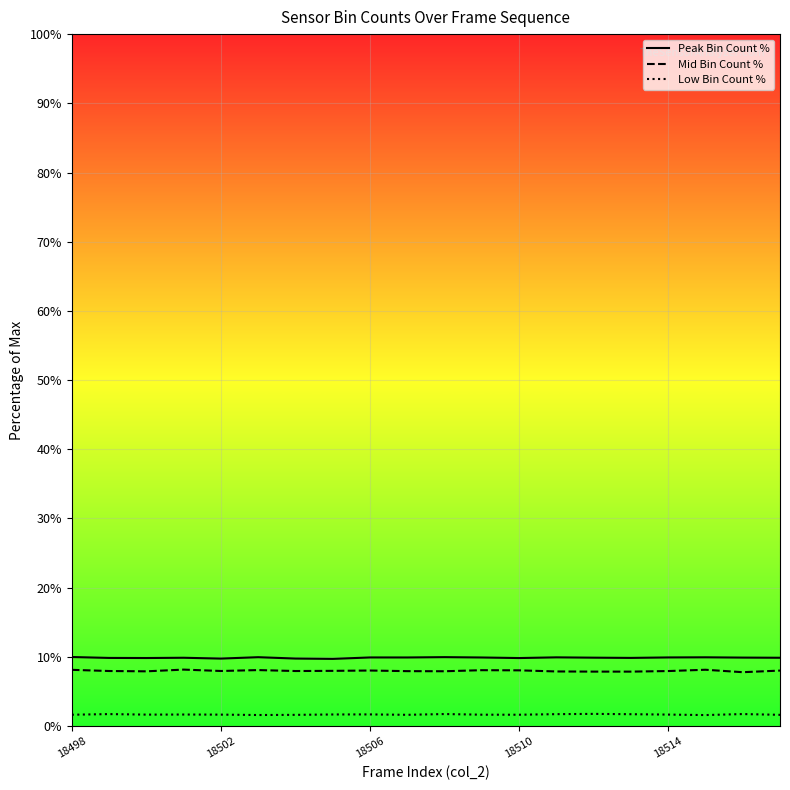

Reading left to right, list all the values displayed in this chart.

Peak Bin Count %: 10.0	9.8	9.8	9.9	9.8	10.0	9.8	9.7	9.9	9.9	10.0	9.9	9.8	9.9	9.9	9.8	9.9	9.9	9.9	9.9
Mid Bin Count %: 8.1	8.0	7.9	8.2	8.0	8.1	8.0	8.0	8.0	7.9	7.9	8.1	8.1	7.9	7.9	7.9	7.9	8.1	7.8	8.0
Low Bin Count %: 1.6	1.7	1.7	1.7	1.7	1.6	1.6	1.7	1.7	1.6	1.7	1.6	1.6	1.7	1.8	1.7	1.7	1.6	1.7	1.6